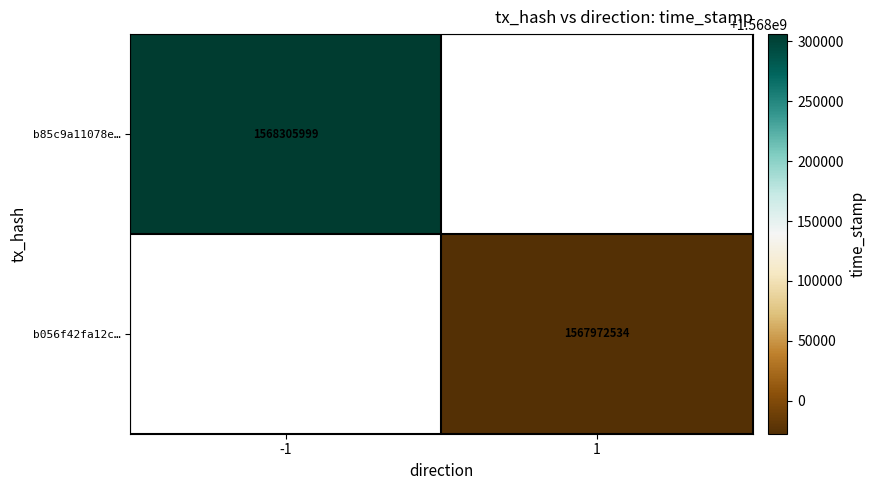

Is it true that b056f42fa12c… equals 470306243 at 1?

False